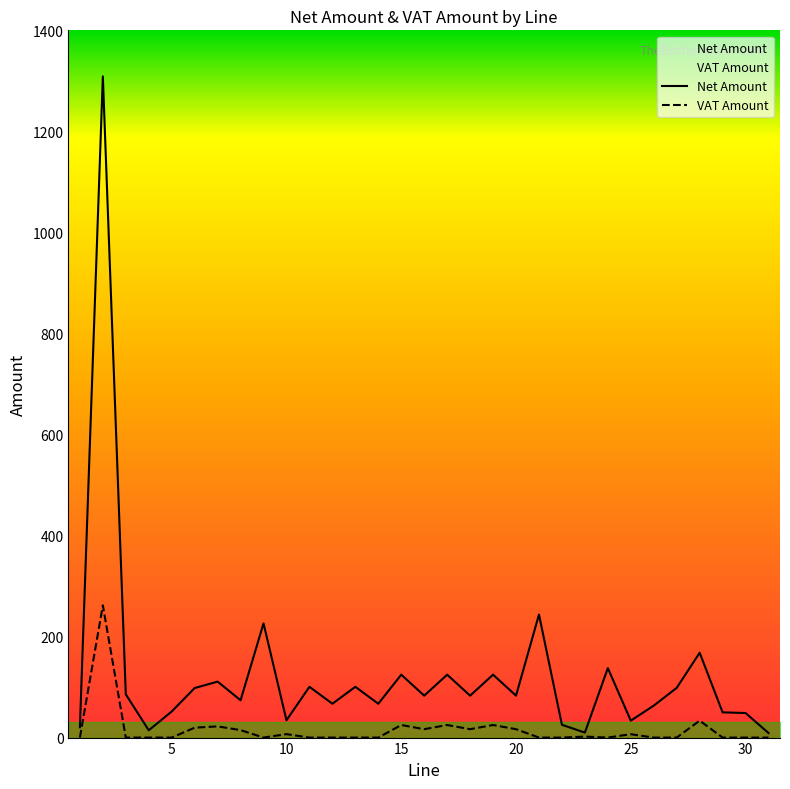

What is the difference between the VAT Amount values at 28 and 4?

33.6